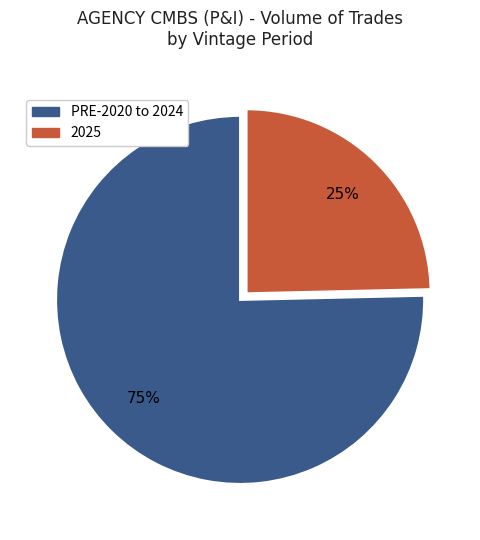

To the nearest percent, what is the average slice percentage?

50%